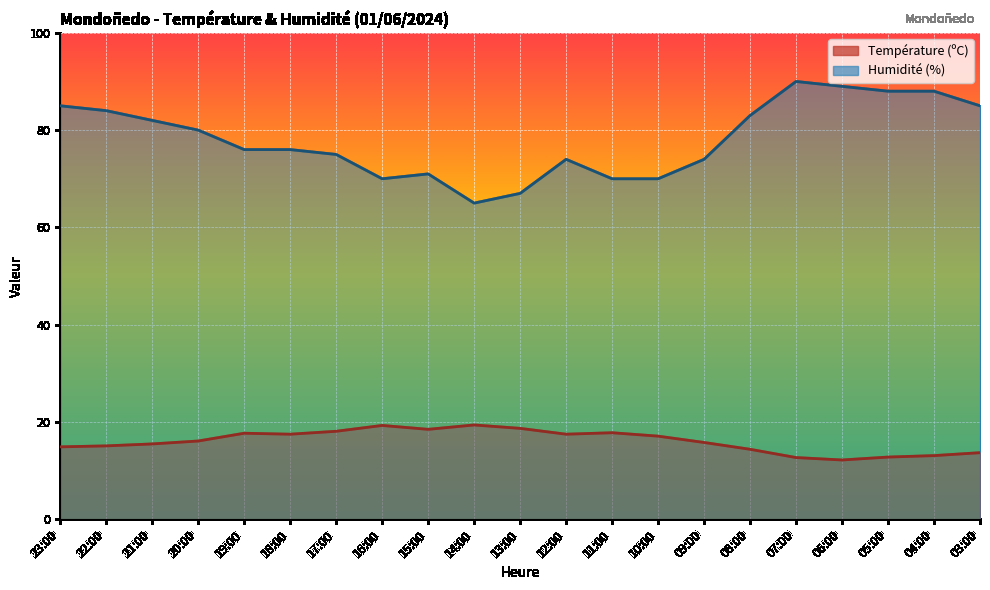

List the series in order of their overall mean, lowest first.

Température (ºC), Humidité (%)